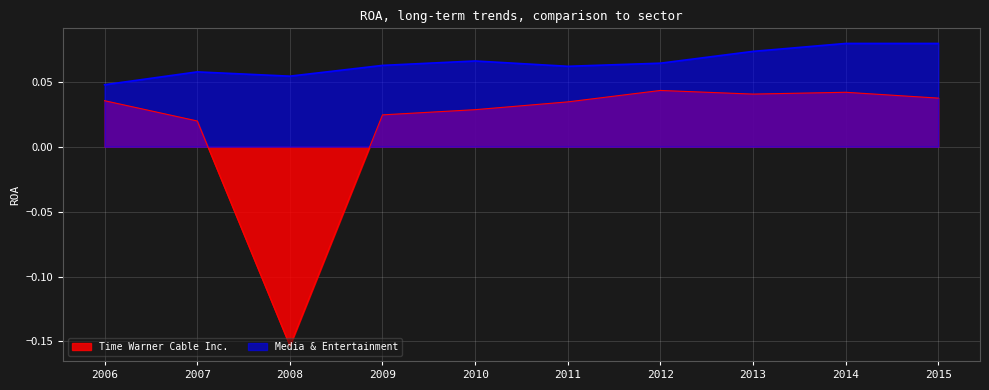

How many lines are shown in the chart?

2